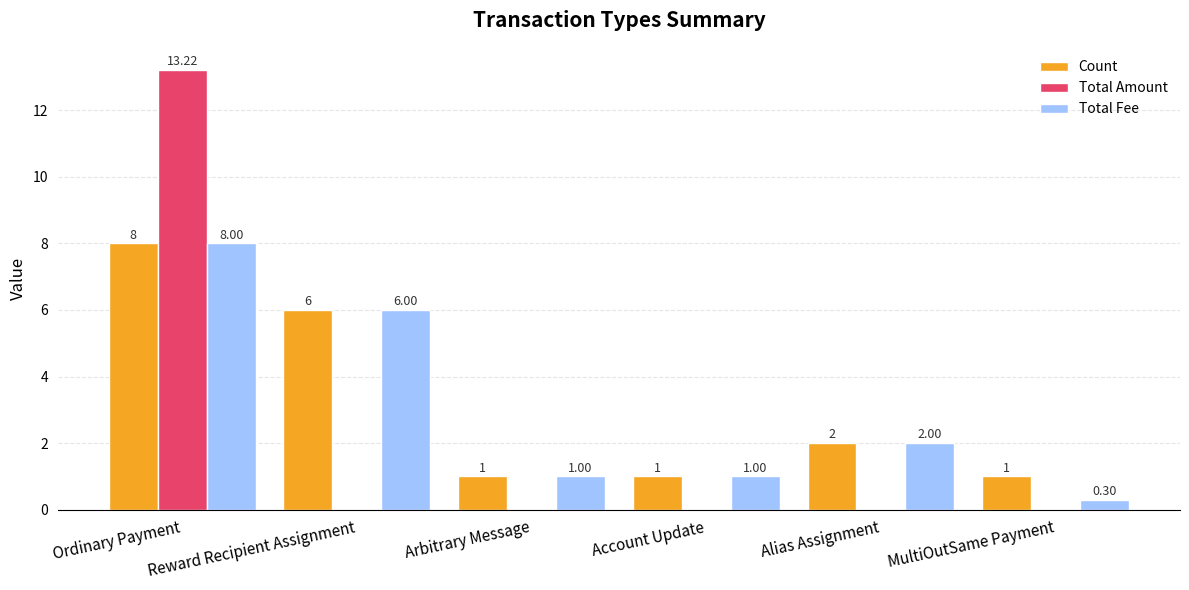

What is the sum of the Count values at Arbitrary Message and MultiOutSame Payment?

2.0